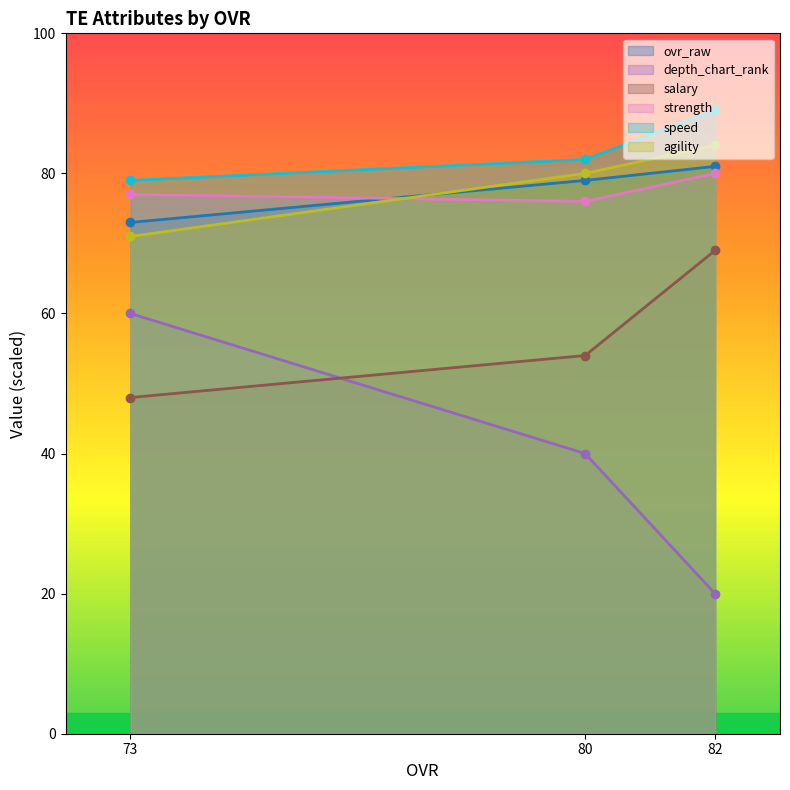

How many distinct data groups are displayed?

6